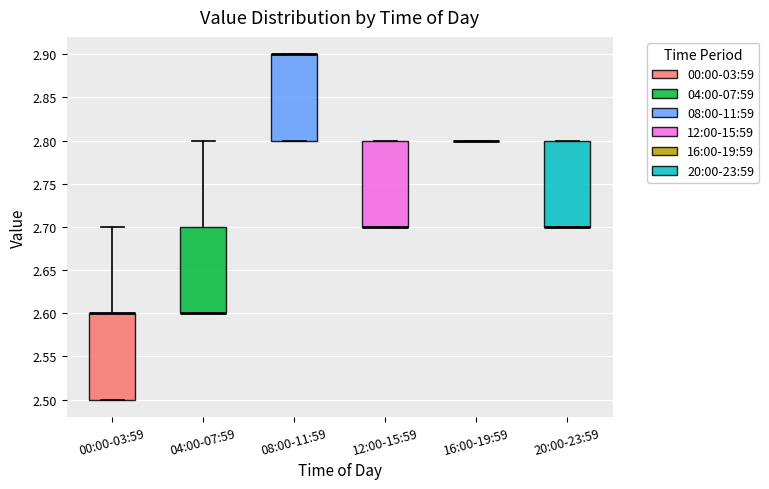

Where is the lower edge of the box for 08:00-11:59 on the y-axis? The values are not printed on the chart, so give them approximately, as read against the axis.

2.8